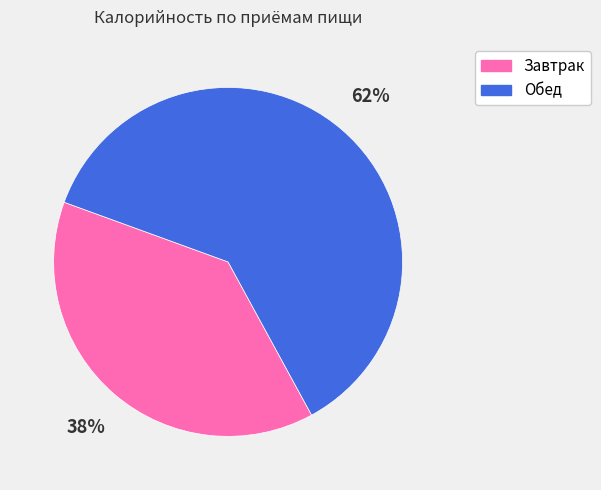

How many slices are in this pie chart?

2